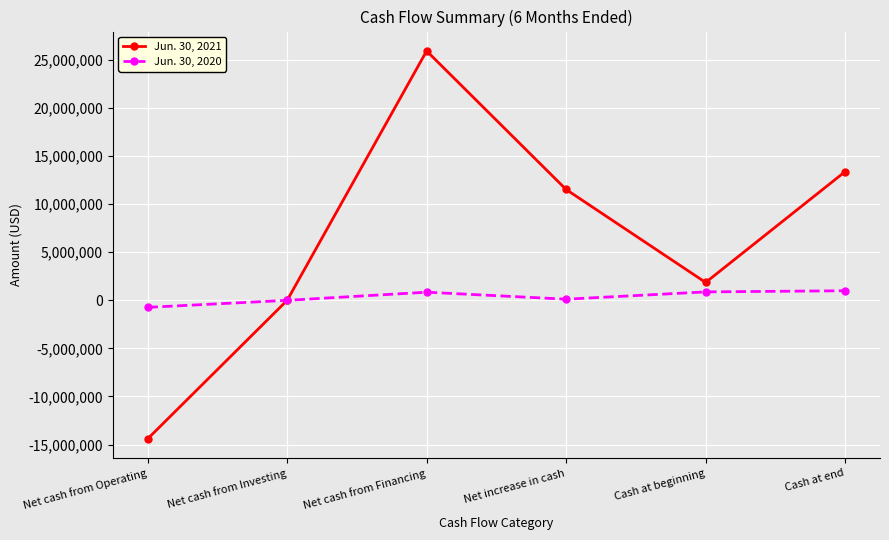

Rank the categories by Jun. 30, 2021 value from lowest to highest.

Net cash from Operating, Net cash from Investing, Cash at beginning, Net increase in cash, Cash at end, Net cash from Financing